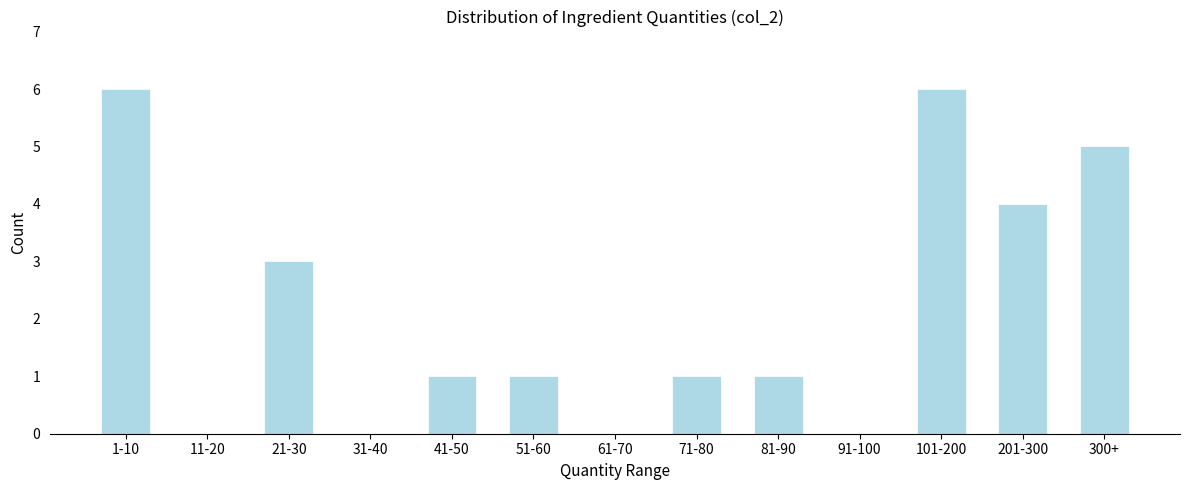

Reading left to right, extract all data points from this chart.

1-10=6	11-20=0	21-30=3	31-40=0	41-50=1	51-60=1	61-70=0	71-80=1	81-90=1	91-100=0	101-200=6	201-300=4	300+=5